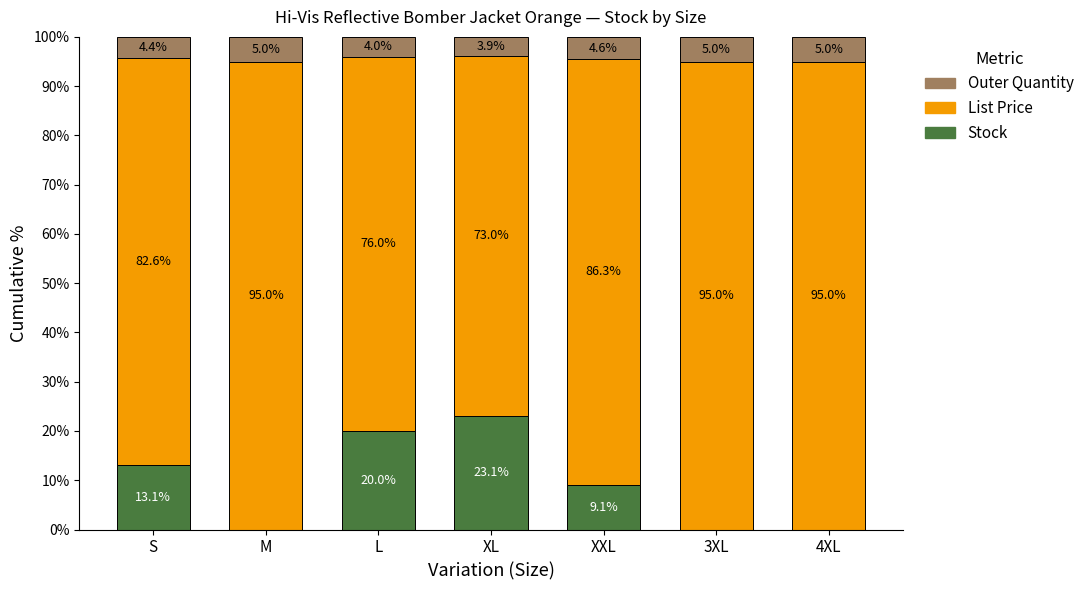

Reading right to left, what are the values for Stock?

4XL=0.0	3XL=0.0	XXL=9.1	XL=23.1	L=20.0	M=0.0	S=13.1